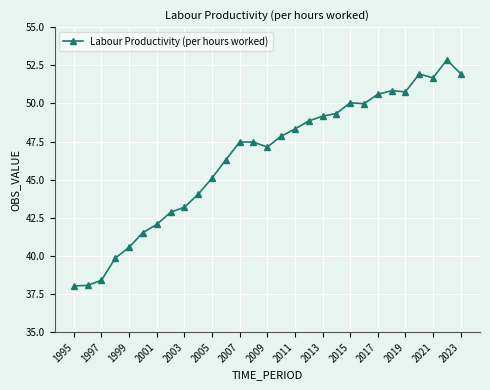

What is the smallest value displayed?

38.0